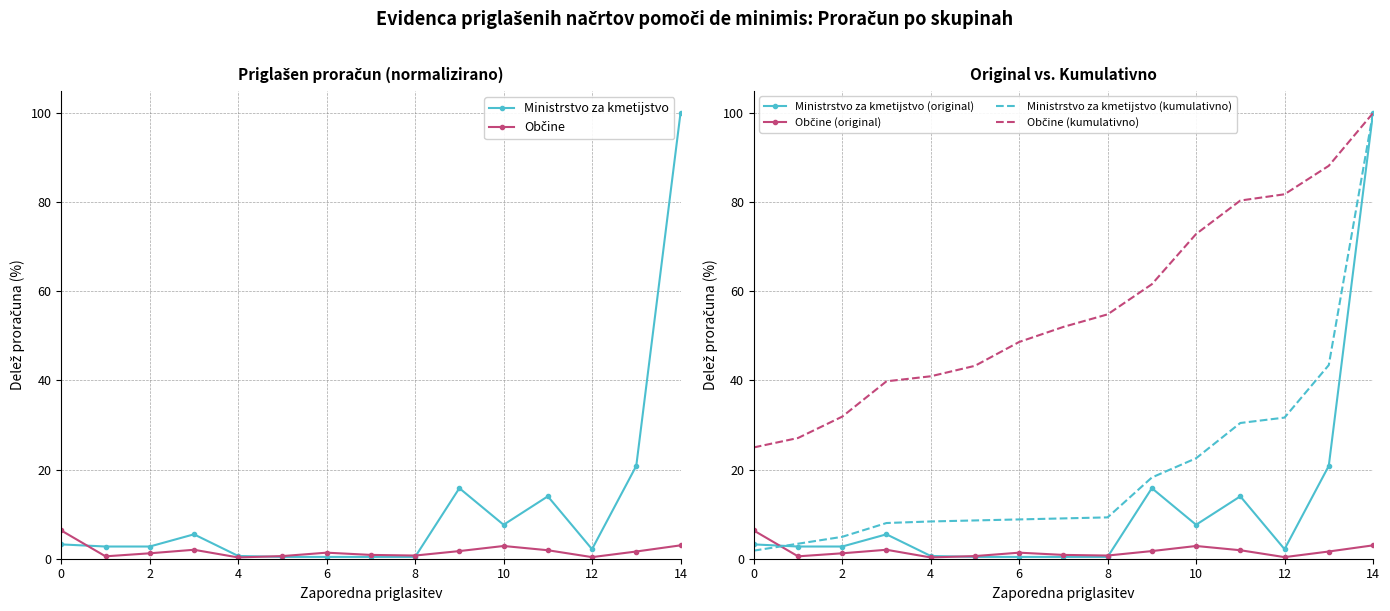

What is the sum of the Ministrstvo za kmetijstvo (original) values at 12 and 11?

16.1